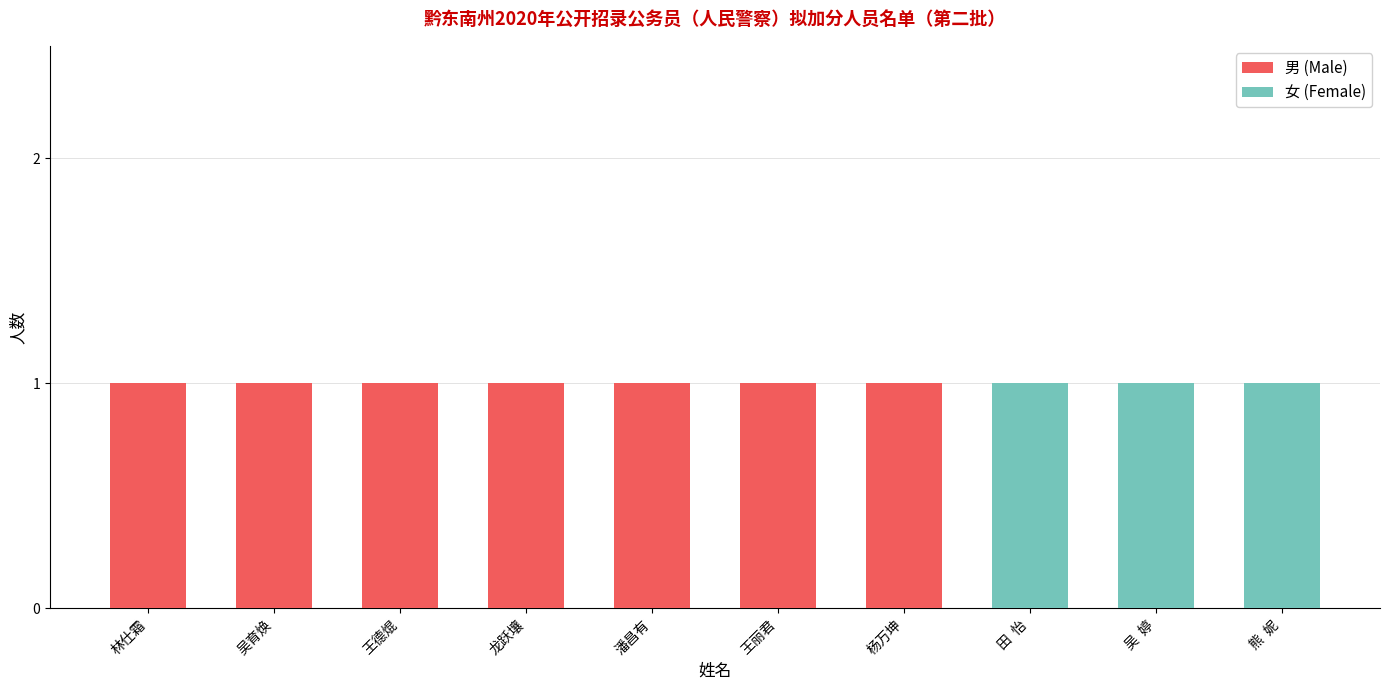

Is it true that 男 (Male) equals 2 at 王德焜?

False